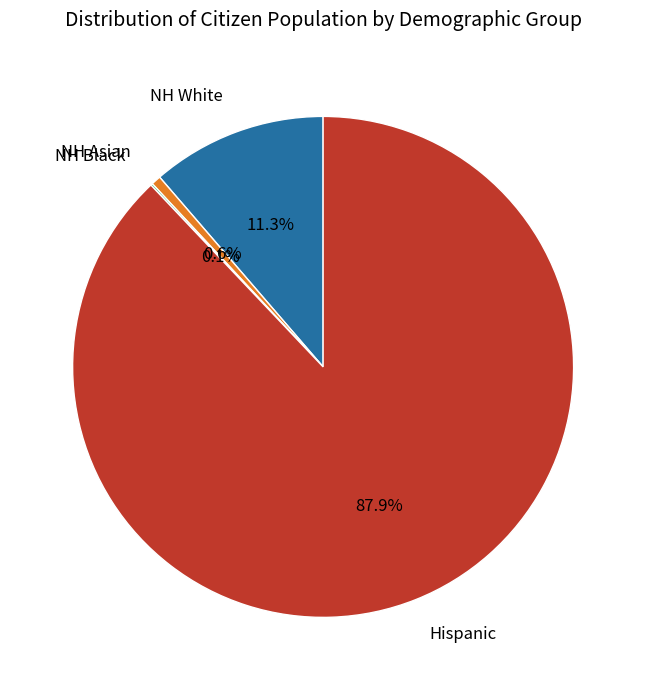

Which has a higher value, NH Asian or Hispanic?

Hispanic